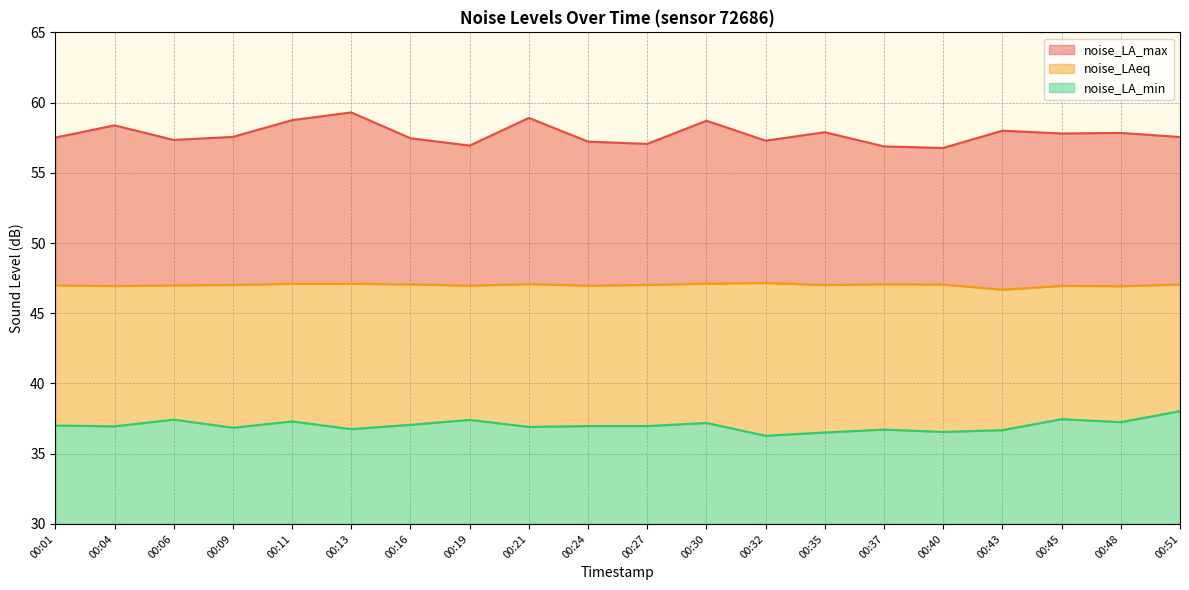

True or false: noise_LA_max has more than 0 points higher than both neighbors.

True